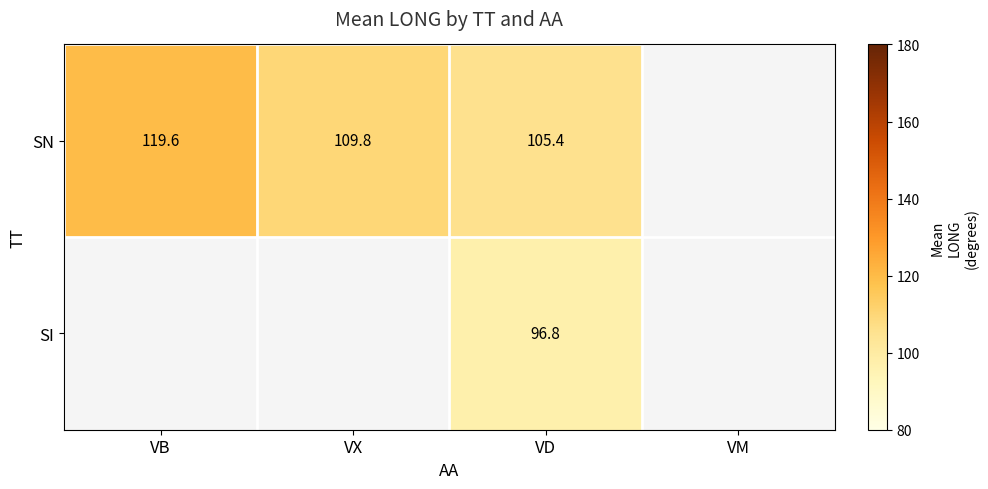

What is the difference between the SN values at VB and VD?

14.2